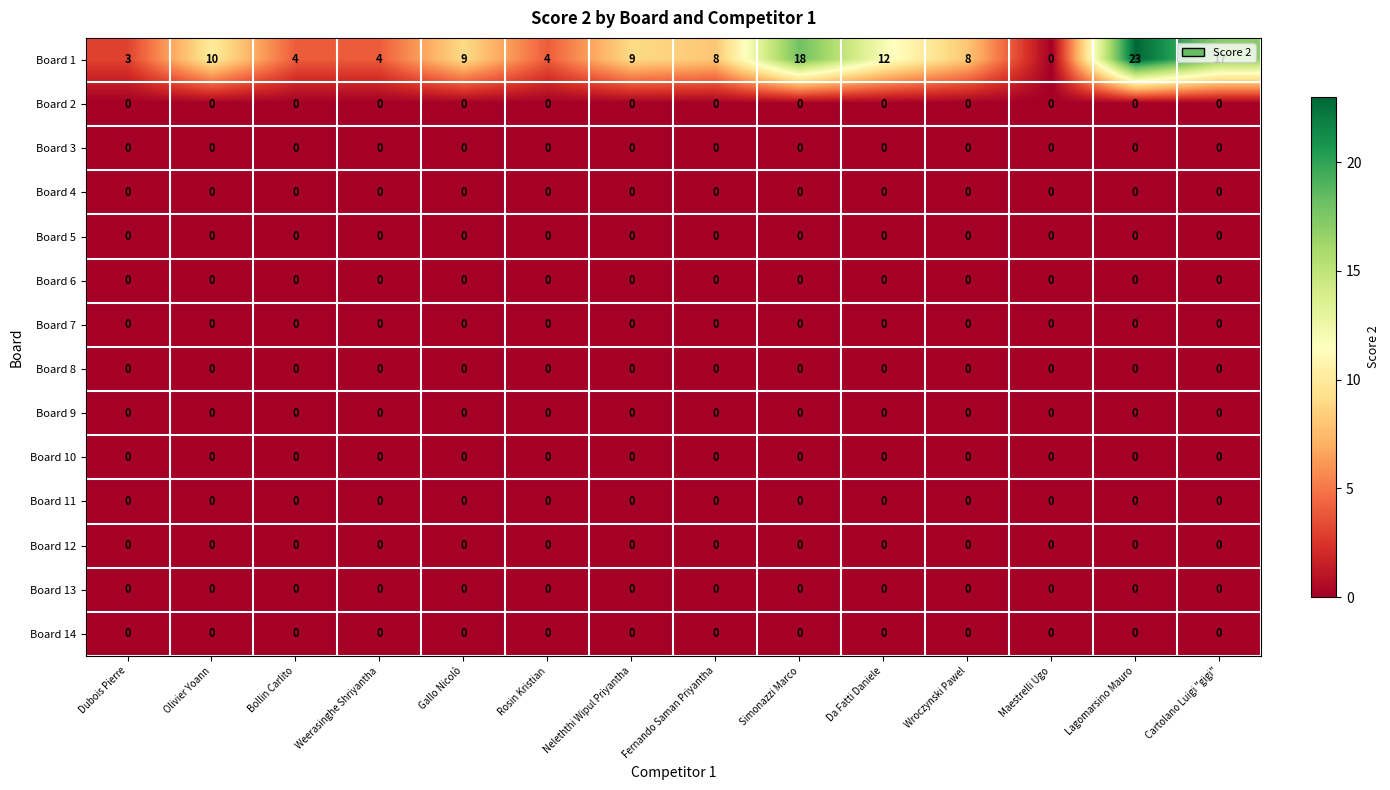

Between Gallo Nicolò and Wroczynski Pawel, which series saw the biggest shift?

Board 1